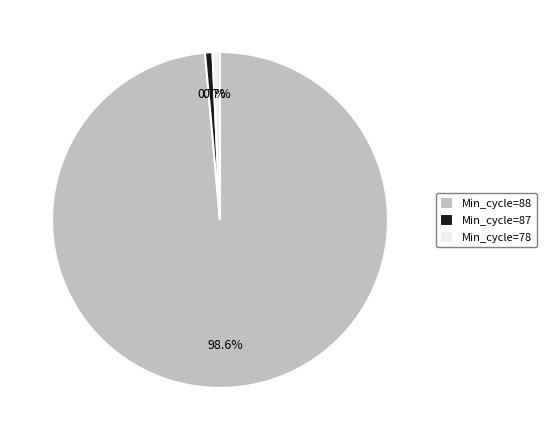

Combined, what portion of the pie is Min_cycle=88 and Min_cycle=87?

99.3%